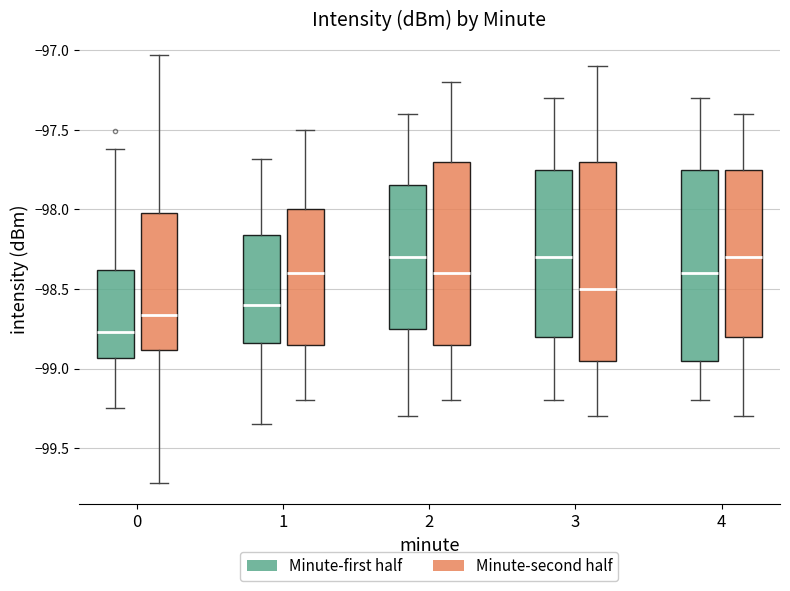

Which box is the tallest, from its lower edge to its upper edge?

3 (Minute-second half)